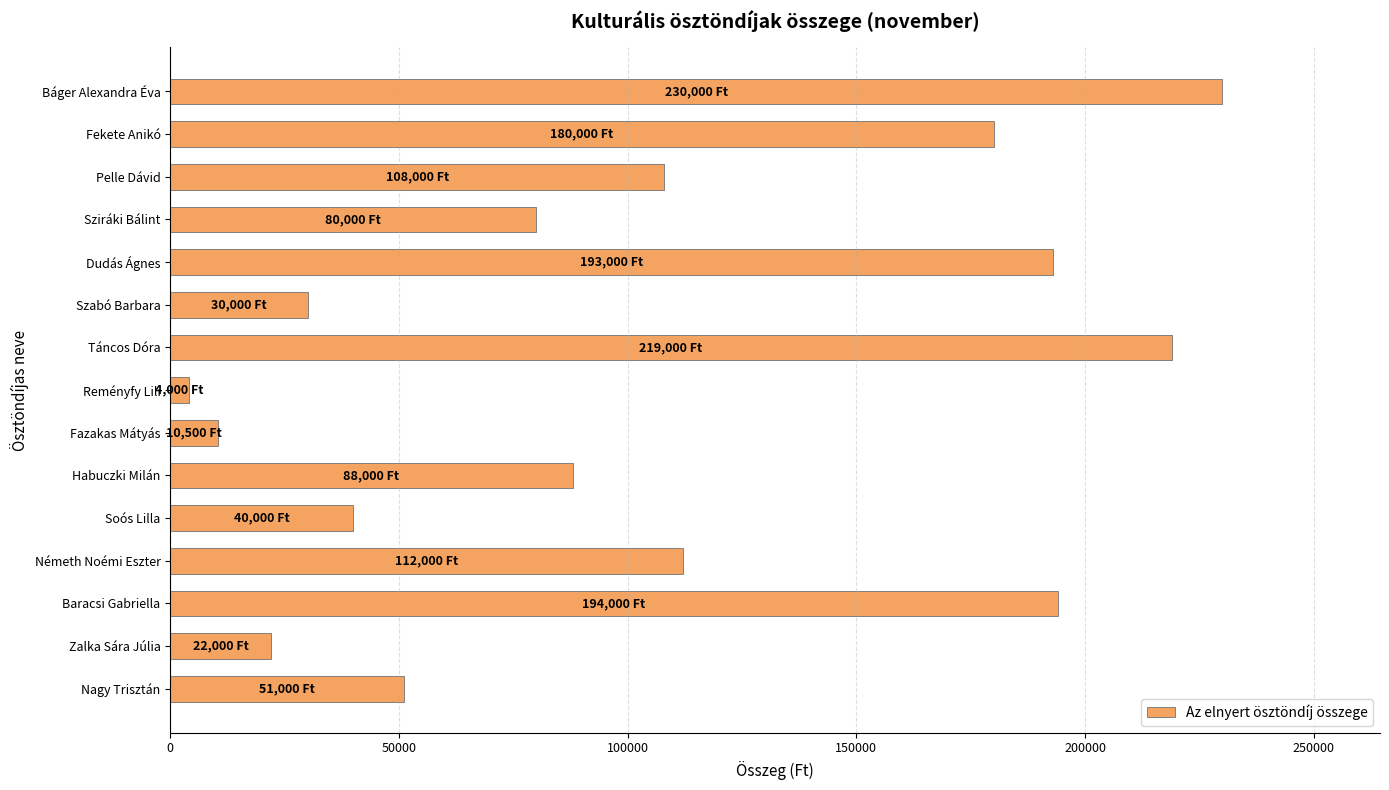

What is the smallest value displayed?

4000